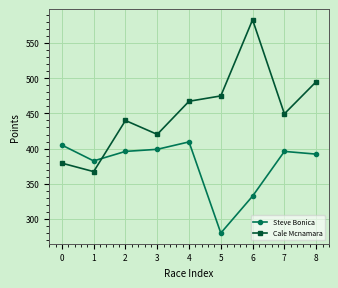

At which category is the sum across all series the highest?

6